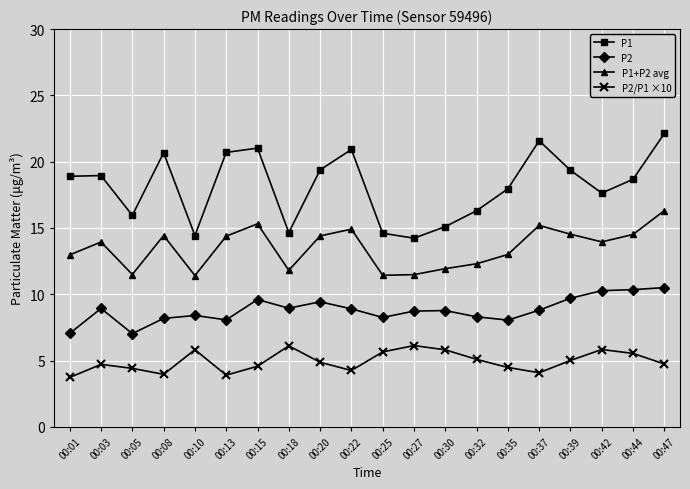

What is the sum of the P2/P1 ×10 values at 00:32 and 00:47?

9.8